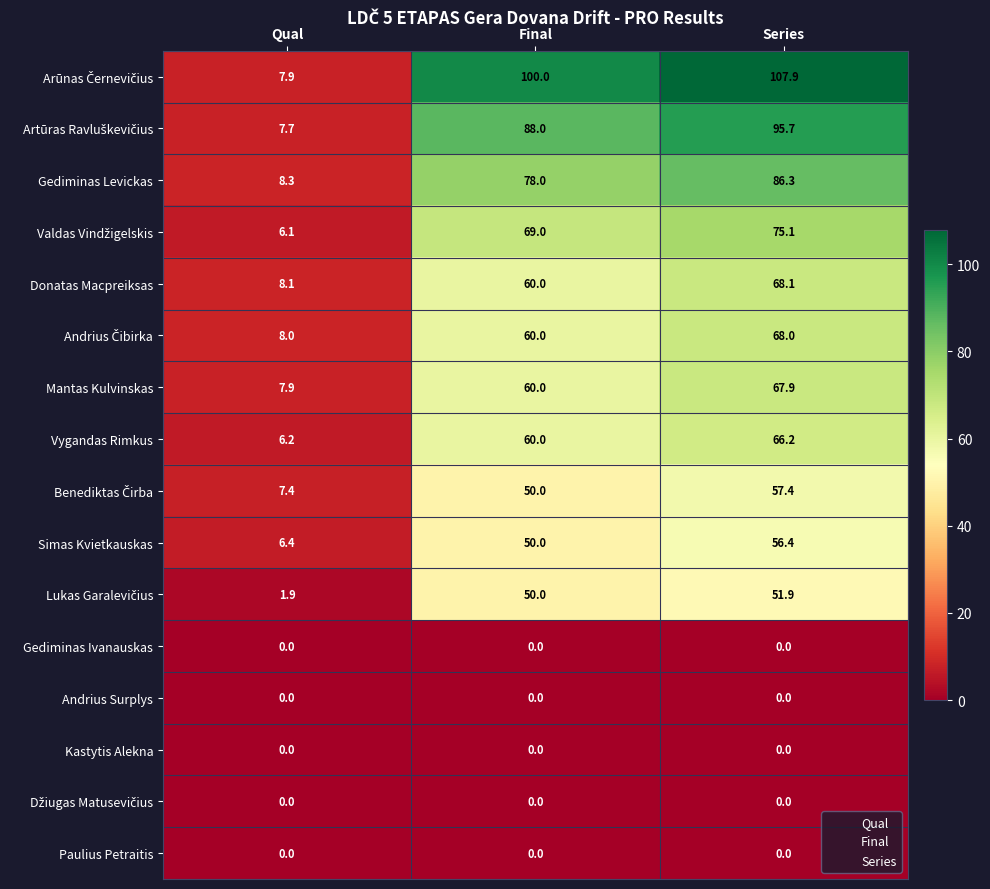

What is the spread (max minus min) of values at Series?

107.9